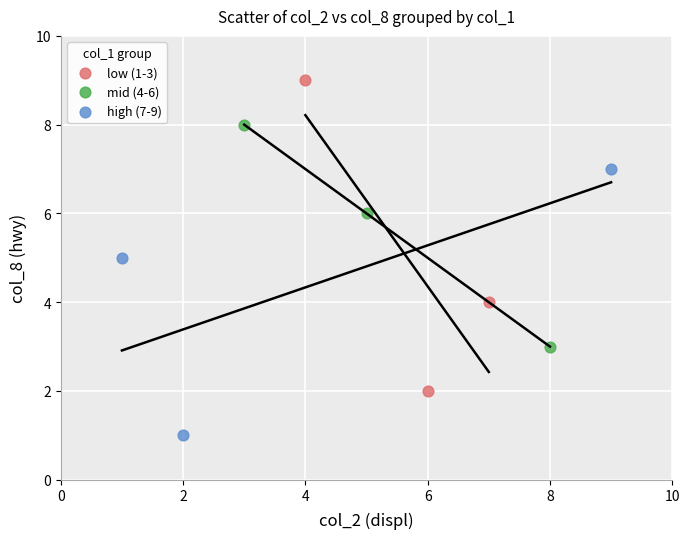

What are all the series names shown in the legend?

low (1-3), mid (4-6), high (7-9)